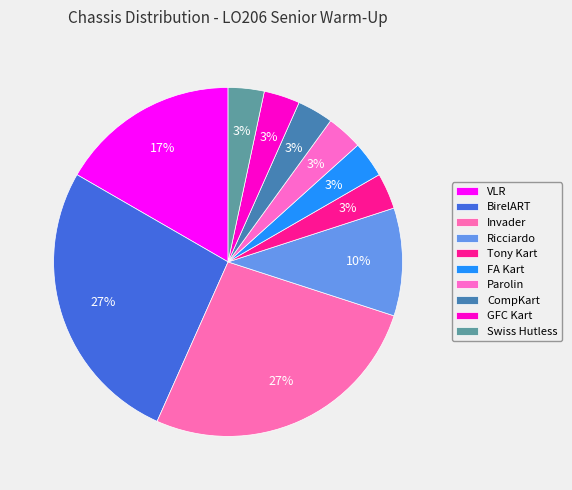

Combined, what portion of the pie is Ricciardo and FA Kart?

13.3%